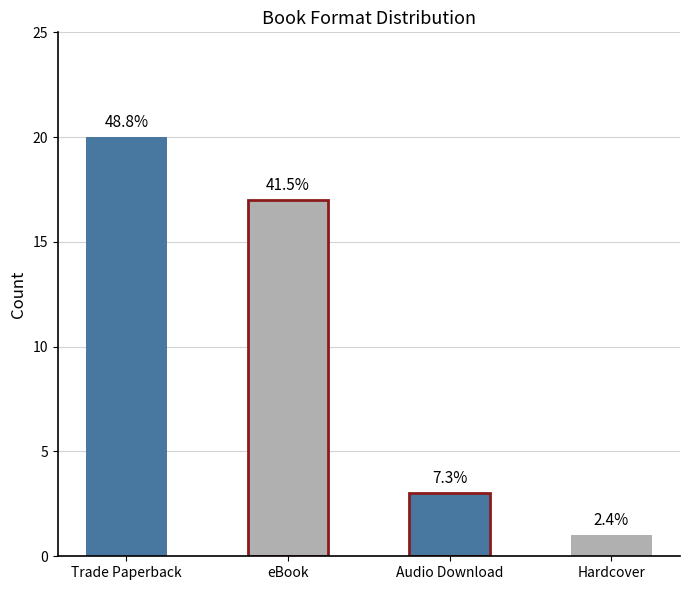

Are the bars horizontal?

No